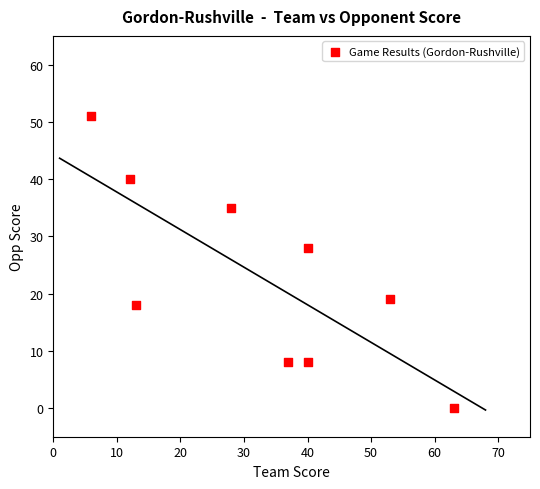

What Y value in the scatter plot is closest to 25?

28